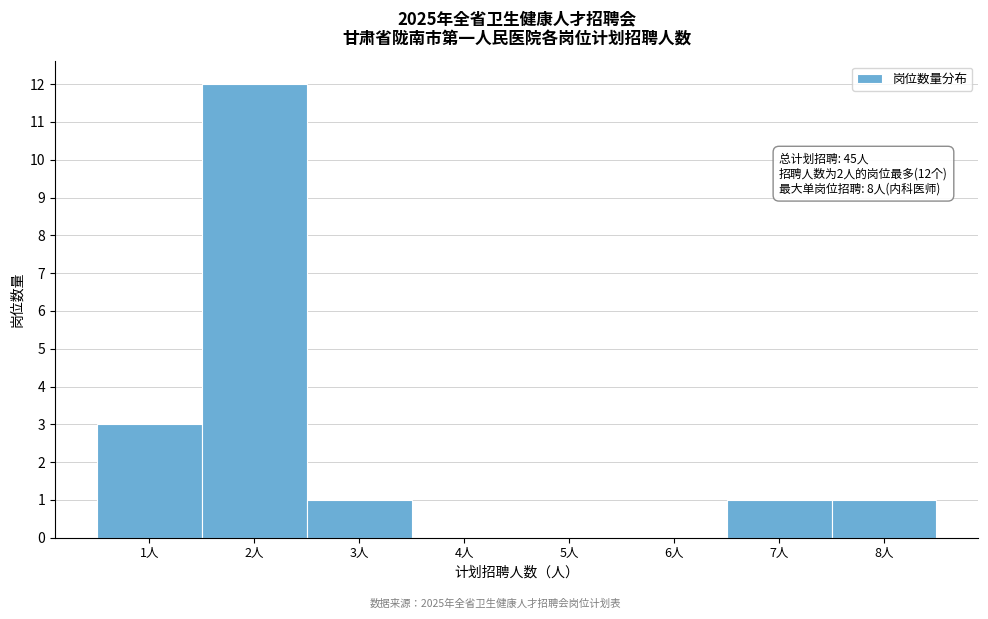

Over which range of the x-axis is the bar tallest?

1.5 to 2.5